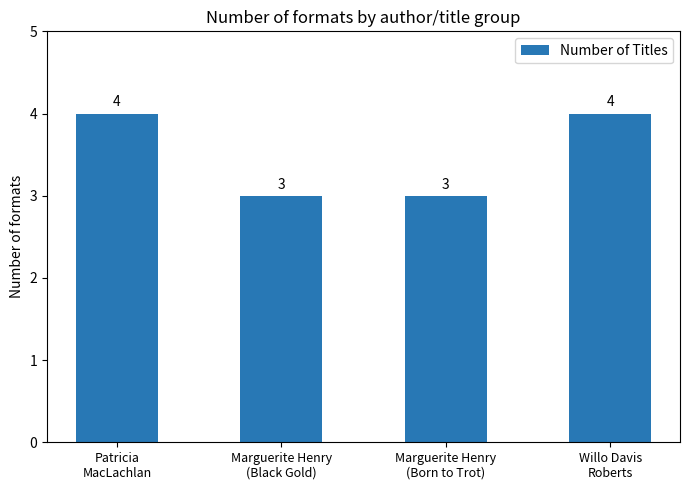

What is the smallest value displayed?

3